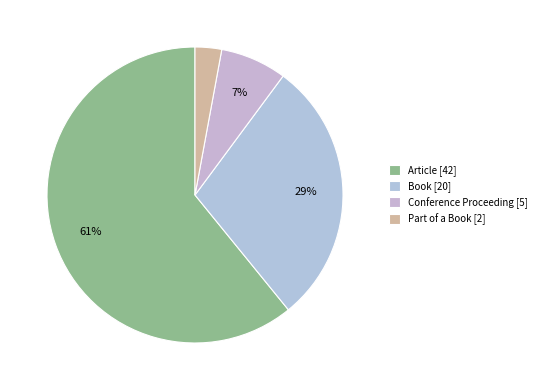

What is the smallest slice in the pie chart?

Part of a Book